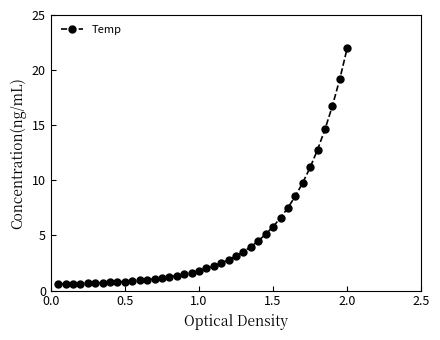

What is the sum of all values?

184.0